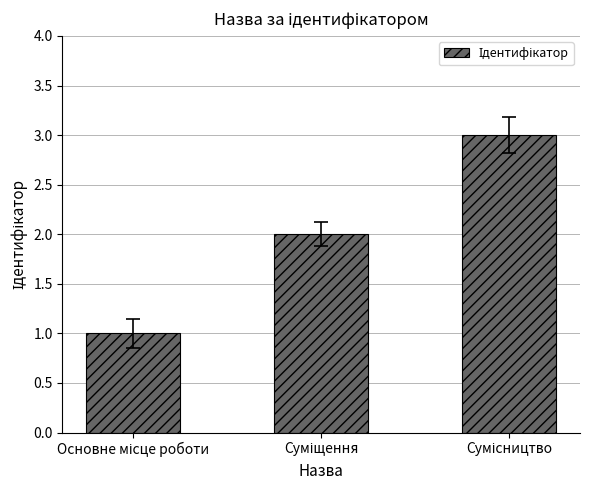

What is the greatest value displayed?

3